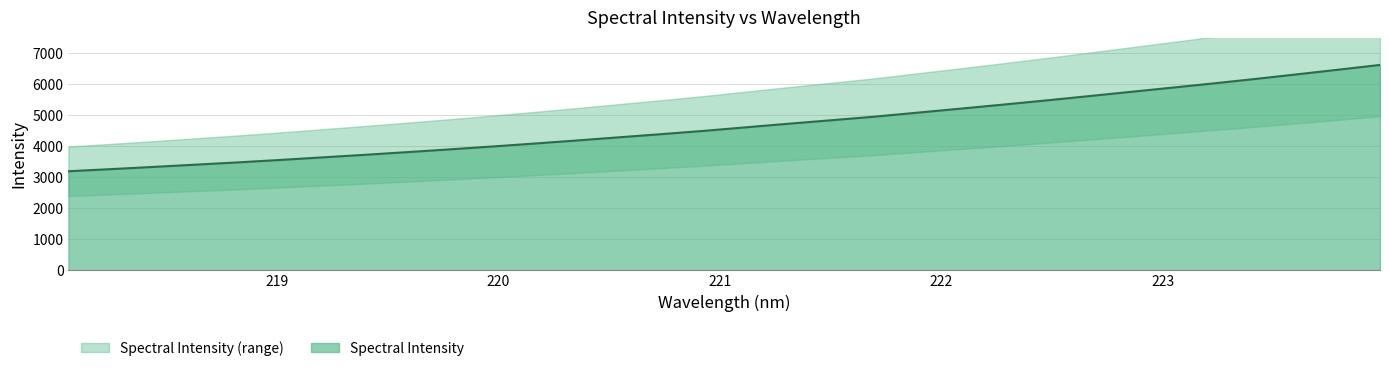

List the labels in order of value, smallest first.

218.0596, 218.2508, 218.442, 218.6332, 218.8244, 219.0156, 219.2067, 219.3979, 219.589, 219.7801, 219.9712, 220.1623, 220.3533, 220.5444, 220.7354, 220.9264, 221.1174, 221.3083, 221.4993, 221.6902, 221.8812, 222.0721, 222.263, 222.4538, 222.6447, 222.8355, 223.0264, 223.2172, 223.408, 223.5987, 223.7895, 223.9802